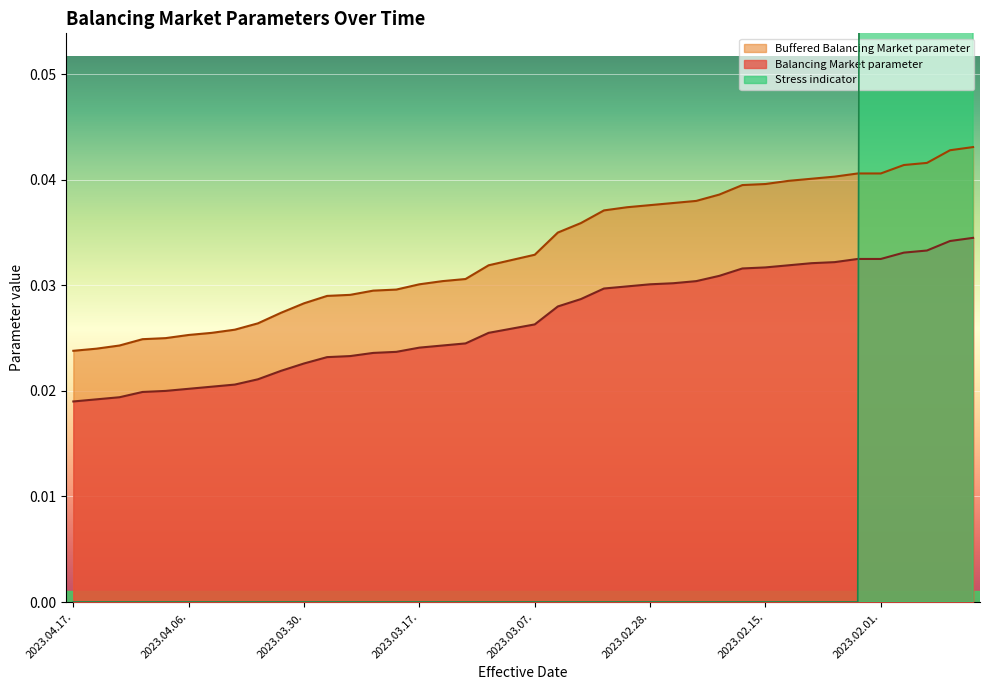

Which category has the highest value in the Buffered Balancing Market parameter series?

2023.01.24.